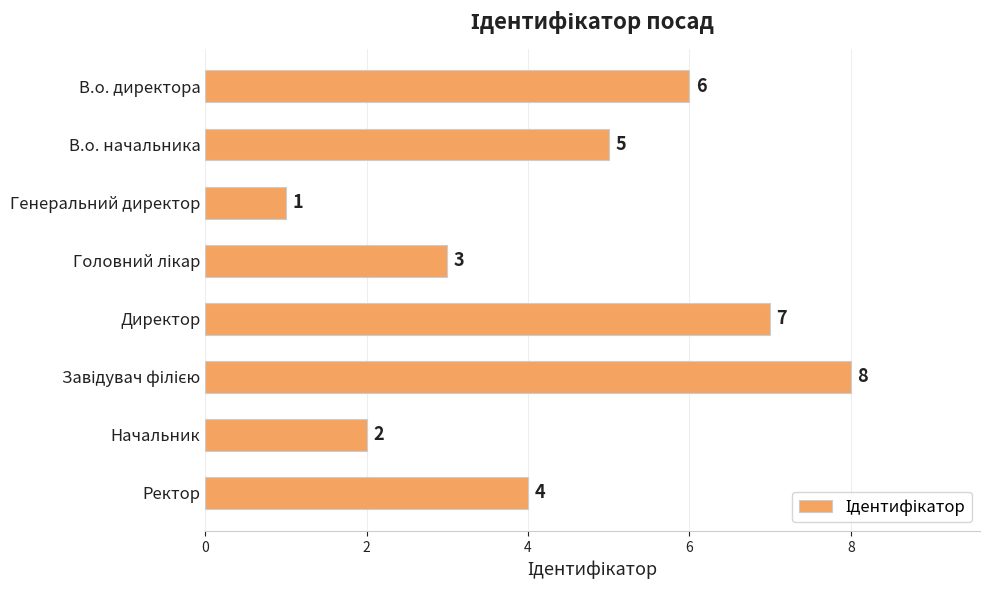

Read the value at Директор.

7